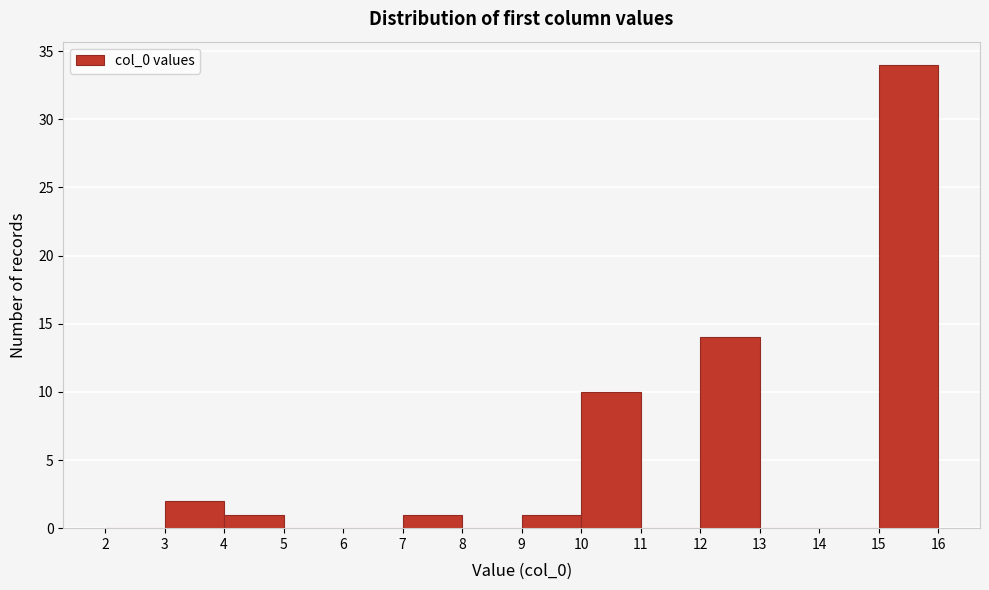

Reading left to right, transcribe this chart: for each bar, give the range it covers on the x-axis and its height. The values are not printed on the chart, so give them approximately, as read against the axis.

2 to 3: 0
3 to 4: 2
4 to 5: 1
5 to 6: 0
6 to 7: 0
7 to 8: 1
8 to 9: 0
9 to 10: 1
10 to 11: 10
11 to 12: 0
12 to 13: 14
13 to 14: 0
14 to 15: 0
15 to 16: 34